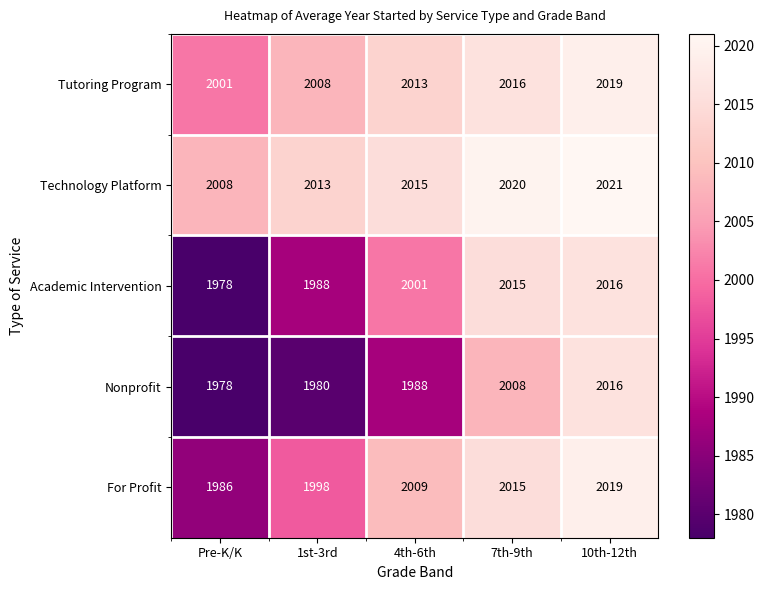

Which series has the largest total across all categories?

Technology Platform